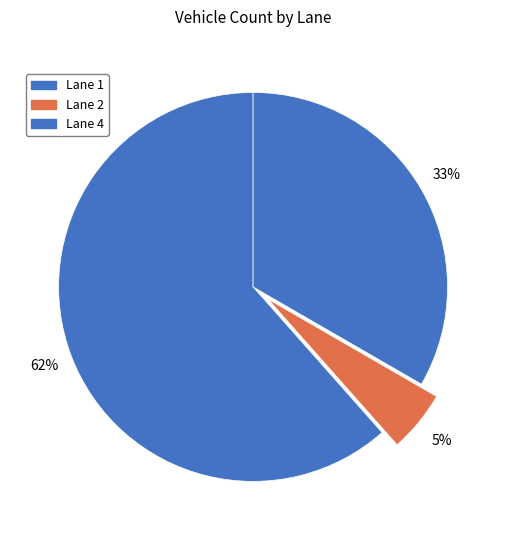

Do Lane 2 and Lane 4 together represent more than half of the pie?

No